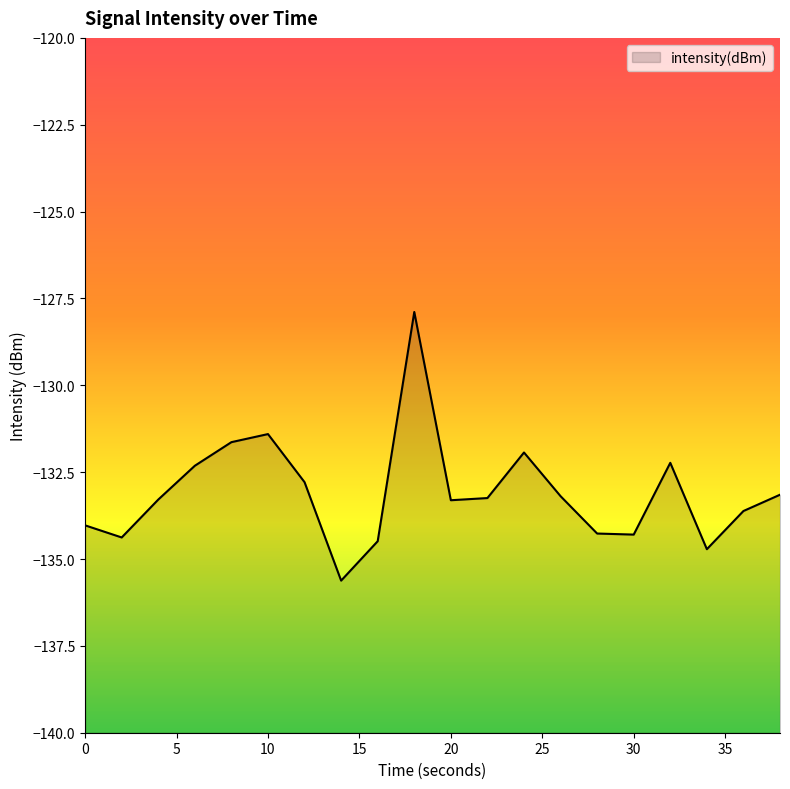

What is the difference between the values at 14 and 6?

3.3